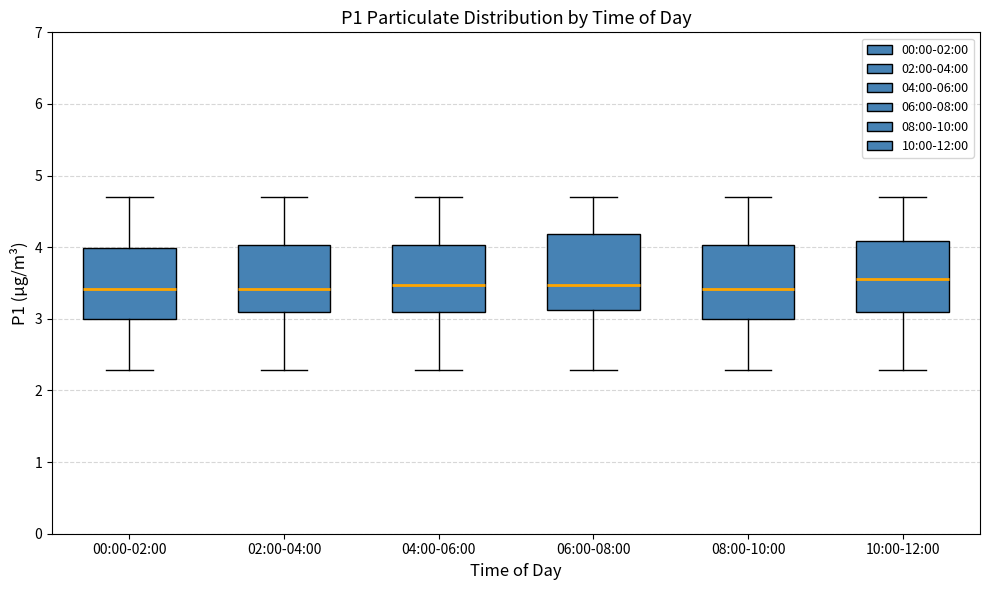

Reading left to right, read every box against the y-axis: the position of its median line, the range the box covers, and the ends of its whiskers. The values are not printed on the chart, so give them approximately, as read against the axis.

00:00-02:00: median 3.4, box 3.0 to 4.0, whiskers 2.3 to 4.7
02:00-04:00: median 3.4, box 3.1 to 4.0, whiskers 2.3 to 4.7
04:00-06:00: median 3.5, box 3.1 to 4.0, whiskers 2.3 to 4.7
06:00-08:00: median 3.5, box 3.1 to 4.2, whiskers 2.3 to 4.7
08:00-10:00: median 3.4, box 3.0 to 4.0, whiskers 2.3 to 4.7
10:00-12:00: median 3.6, box 3.1 to 4.1, whiskers 2.3 to 4.7